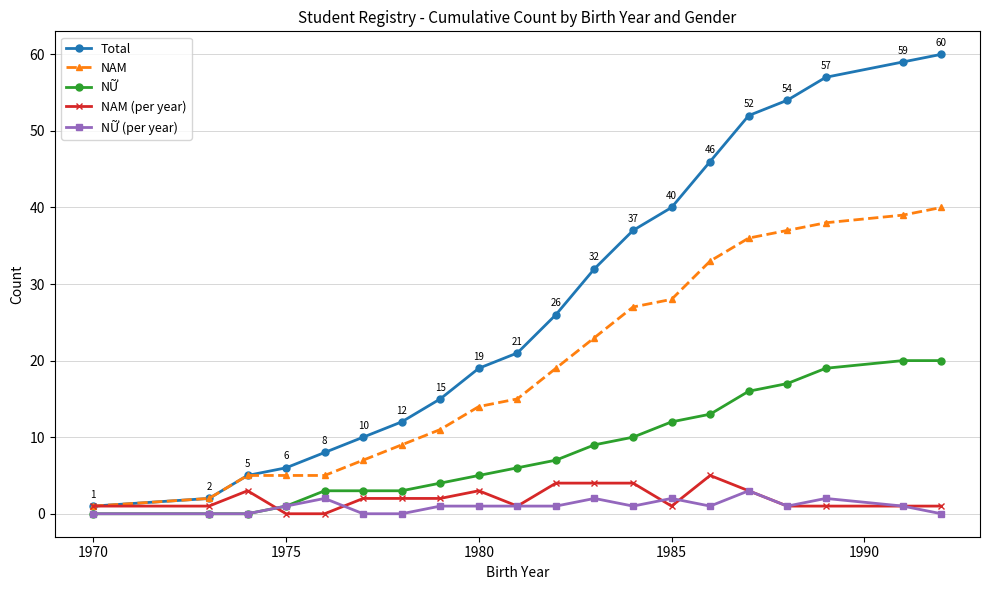

Which series has the largest total across all categories?

Total